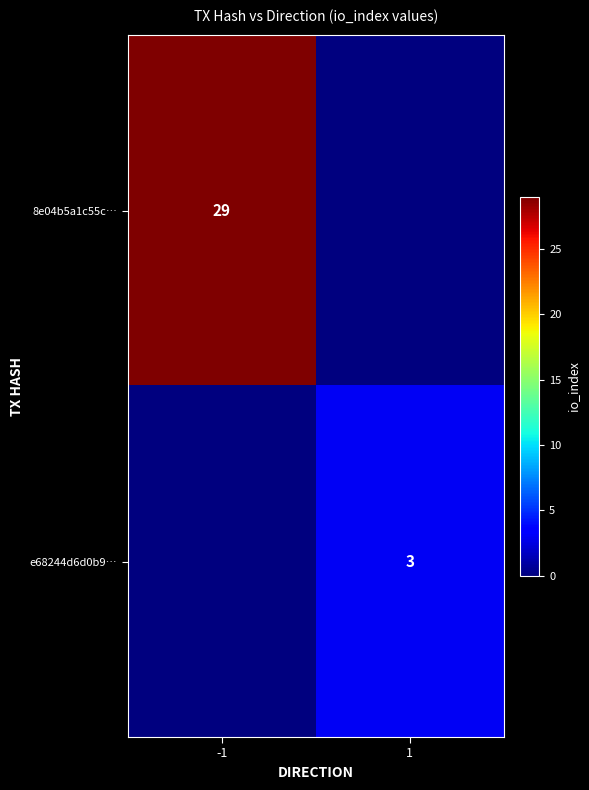

At which category does the chart reach its peak across all series?

-1